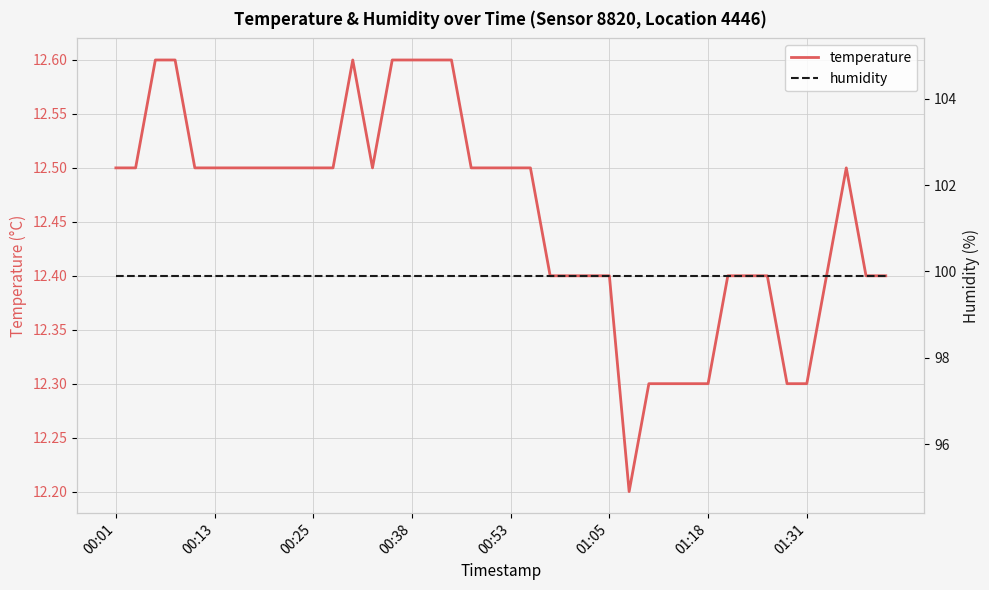

Which series has the largest total across all categories?

humidity